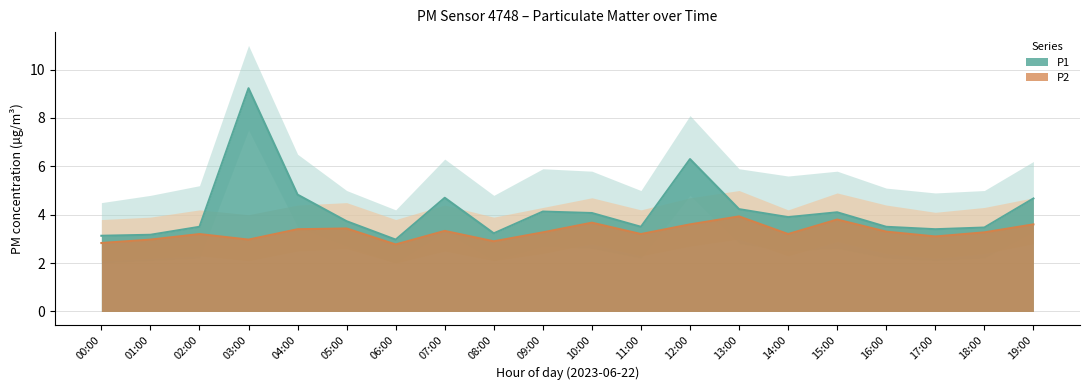

What is the total value across all series at 05:00?

7.2